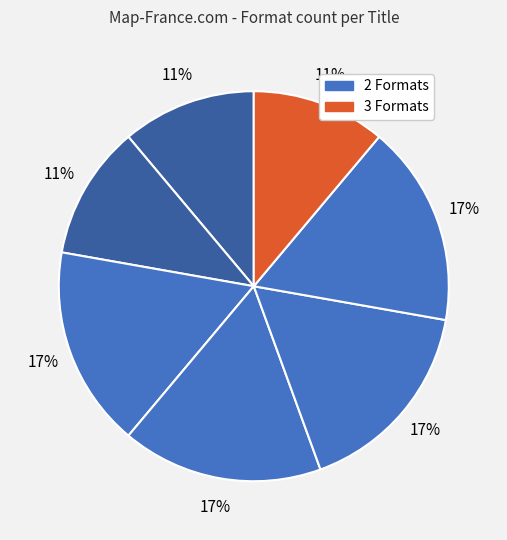

Is there a majority slice in this chart?

No